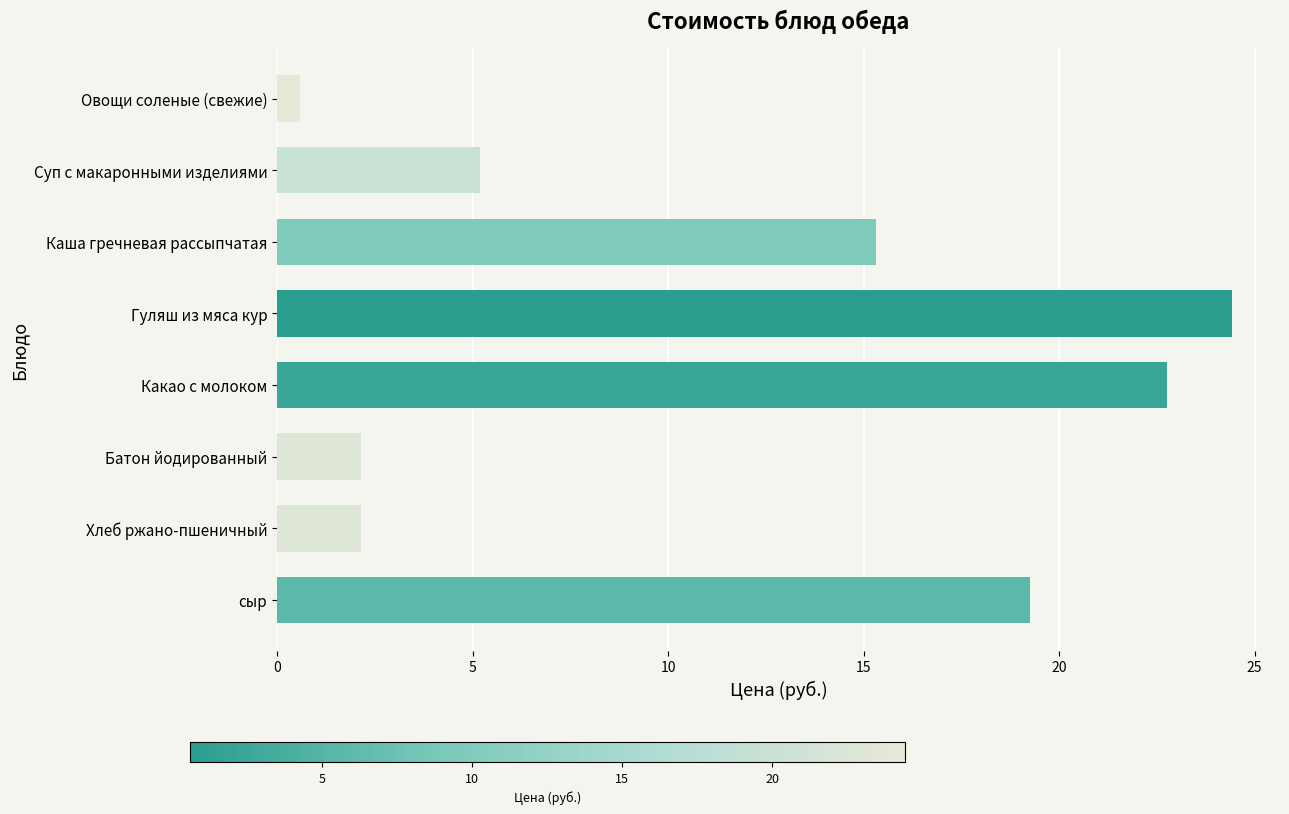

True or false: the data shows 28.0 at сыр.

False